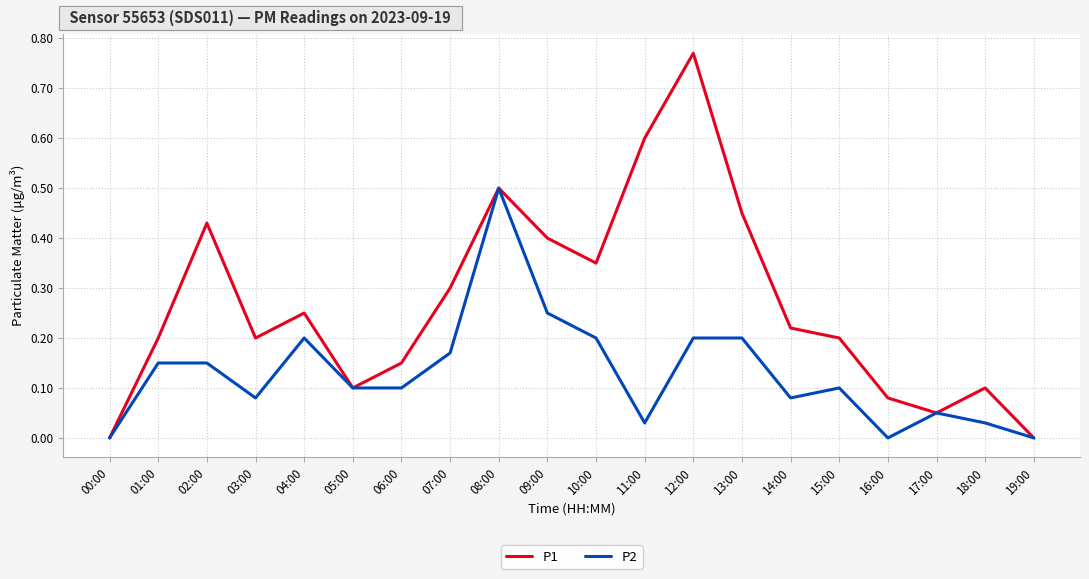

At which label does P2 reach its peak?

08:00